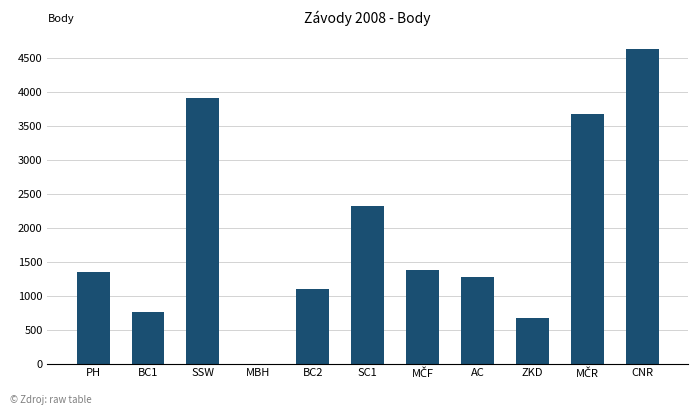

Between SC1 and CNR, which is larger?

CNR